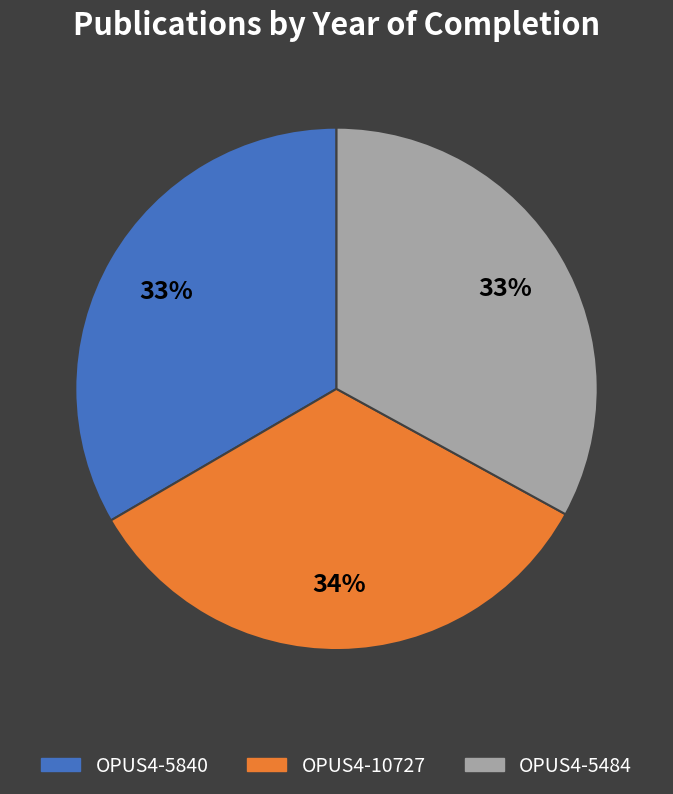

Does OPUS4-5840 represent more than half of the total?

No